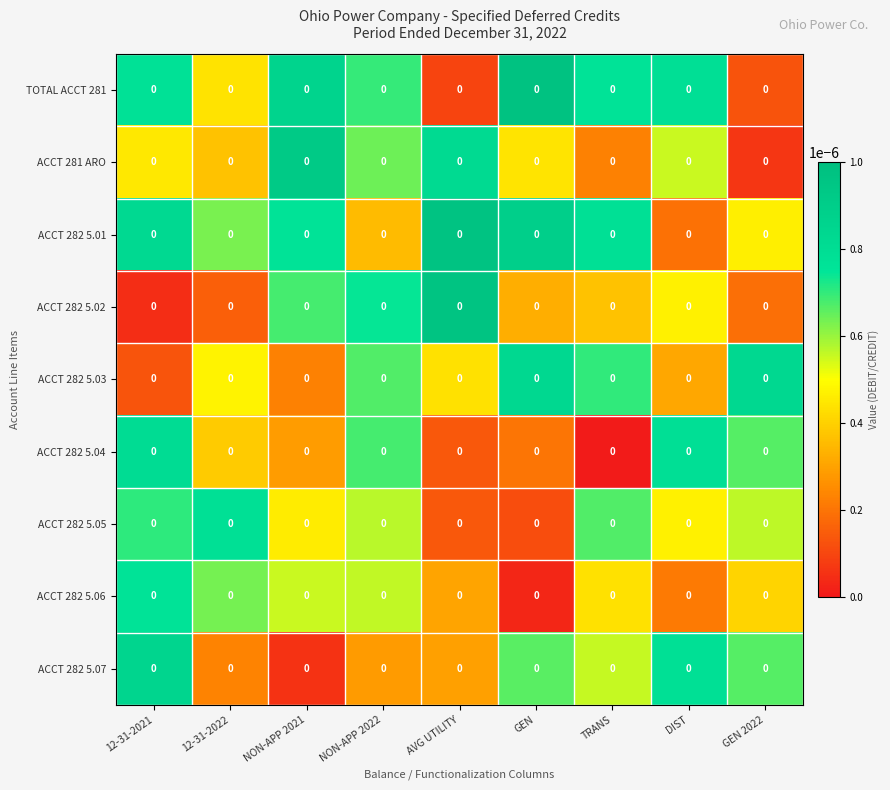

The value of ACCT 281 ARO at AVG UTILITY is 0.0. True or false?

False